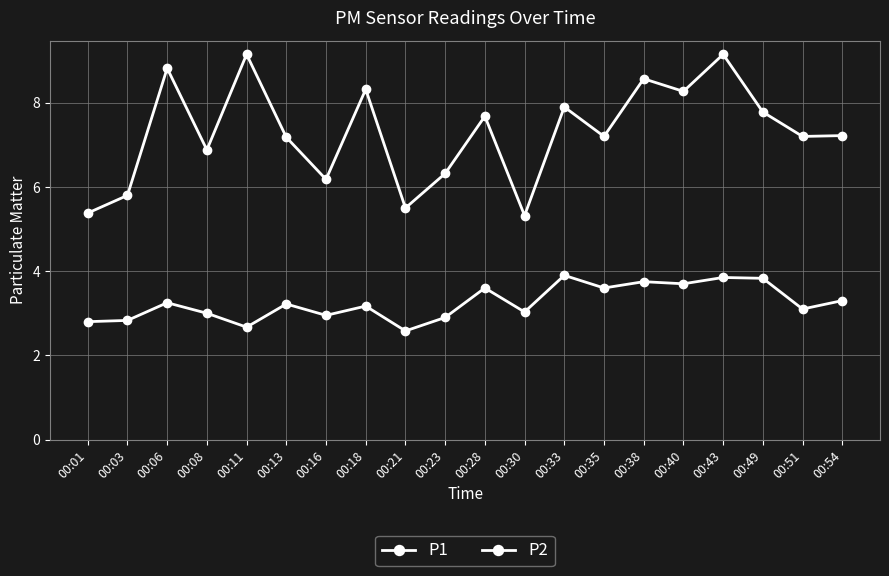

Reading right to left, transcribe all the data shown in this chart.

P1: 00:54=7.2	00:51=7.2	00:49=7.8	00:43=9.2	00:40=8.3	00:38=8.6	00:35=7.2	00:33=7.9	00:30=5.3	00:28=7.7	00:23=6.3	00:21=5.5	00:18=8.3	00:16=6.2	00:13=7.2	00:11=9.2	00:08=6.9	00:06=8.8	00:03=5.8	00:01=5.4
P2: 00:54=3.3	00:51=3.1	00:49=3.8	00:43=3.9	00:40=3.7	00:38=3.8	00:35=3.6	00:33=3.9	00:30=3.0	00:28=3.6	00:23=2.9	00:21=2.6	00:18=3.2	00:16=3.0	00:13=3.2	00:11=2.7	00:08=3.0	00:06=3.2	00:03=2.8	00:01=2.8